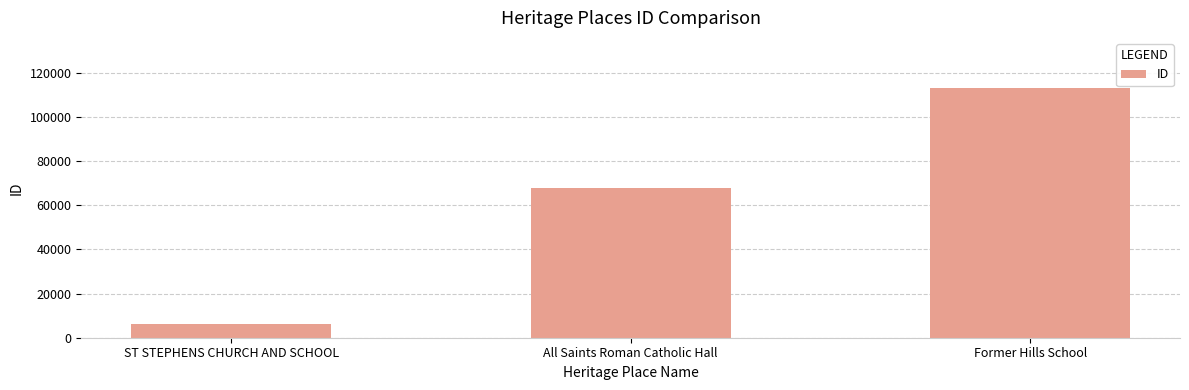

What is the sum of all values?

187343